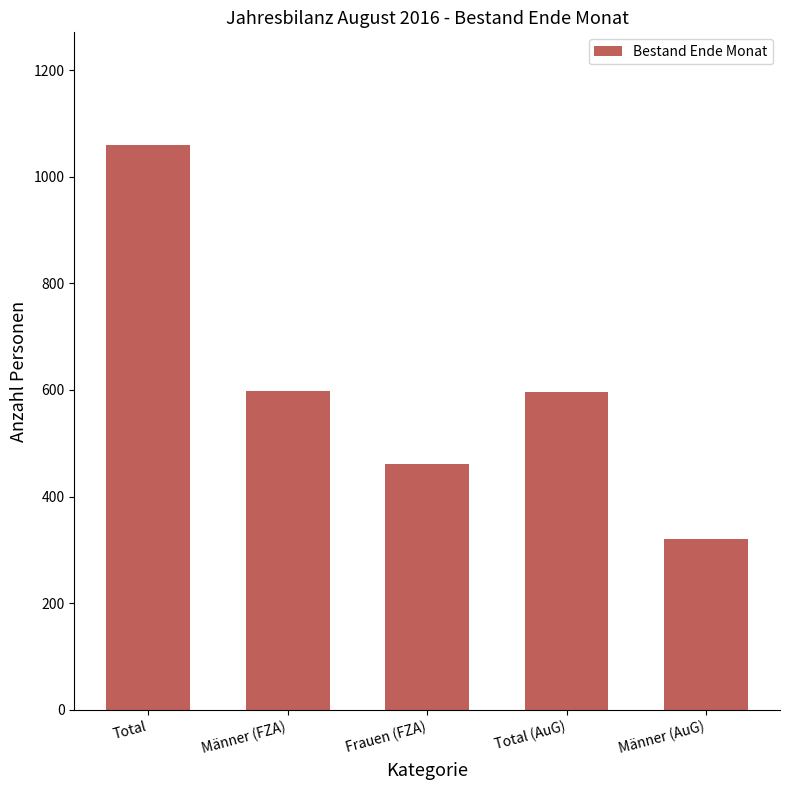

What is the smallest value displayed?

321